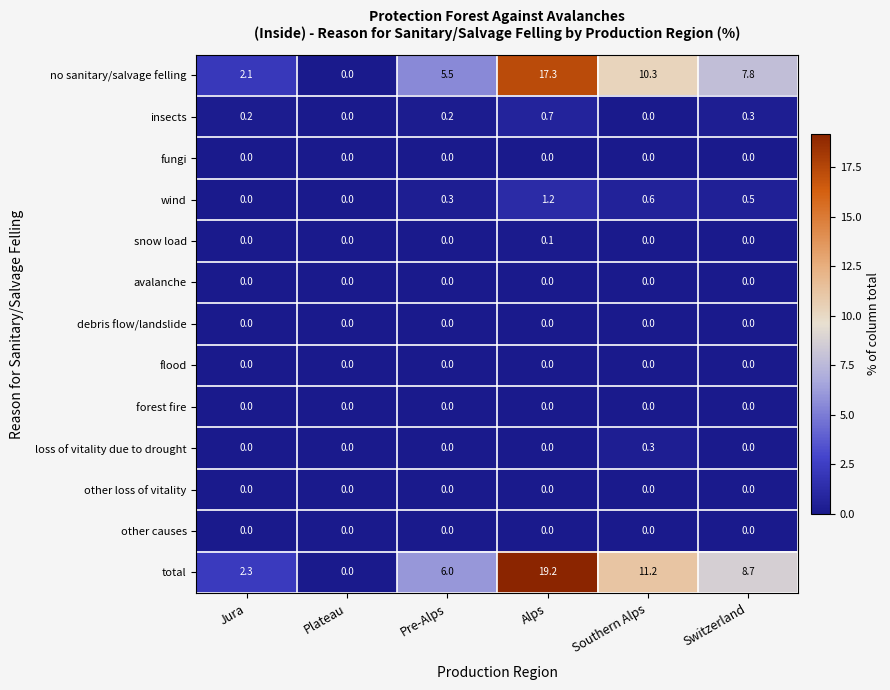

What is the total value across all series at Switzerland?

17.3